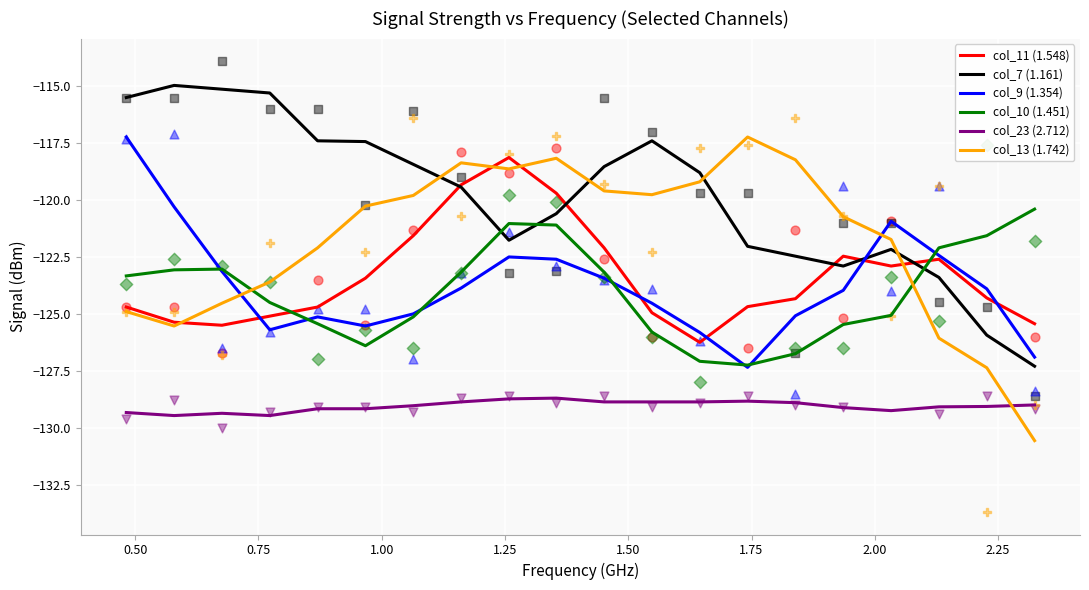

Which series reaches the minimum Y coordinate?

col_13 (1.742)